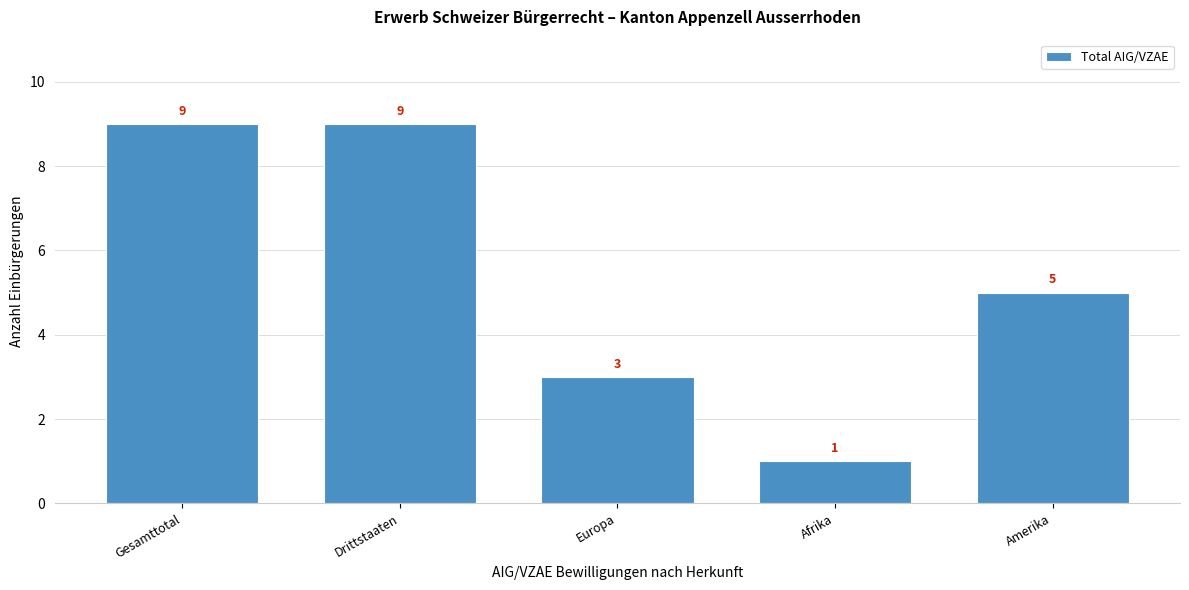

Reading right to left, extract all data points from this chart.

5	1	3	9	9